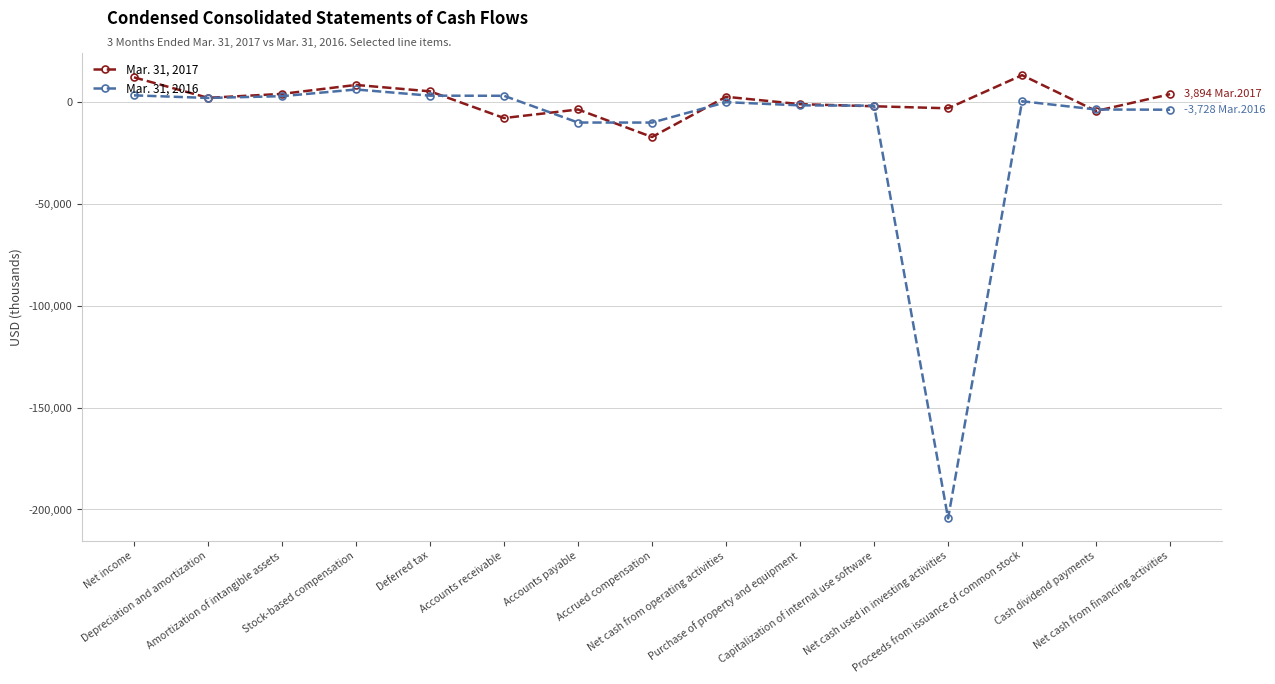

At which label does Mar. 31, 2016 first exceed -22?

Net income